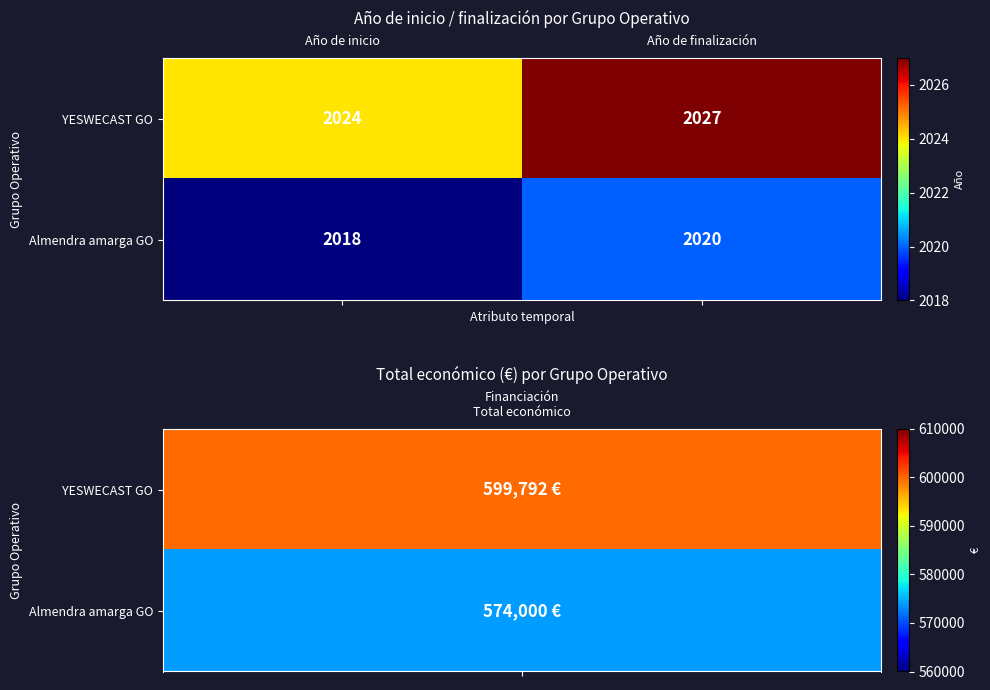

Which series has the largest range (max minus min)?

YESWECAST GO